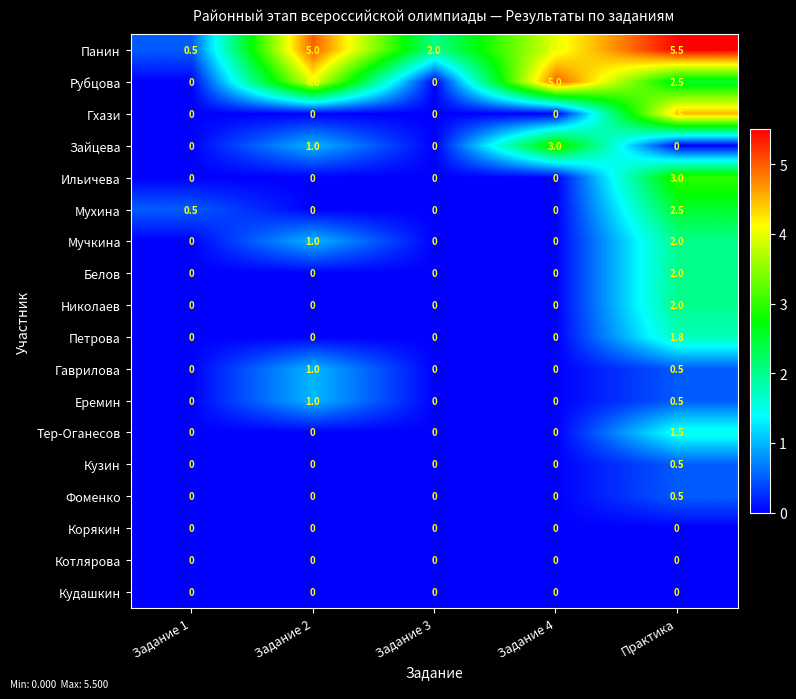

Between Задание 1 and Задание 4, which series saw the biggest shift?

Рубцова